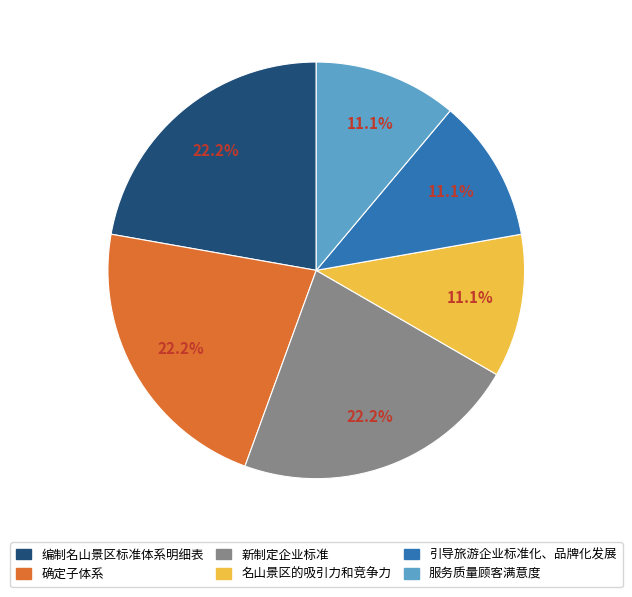

The 引导旅游企业标准化、品牌化发展 slice represents 11% of the pie. True or false?

True